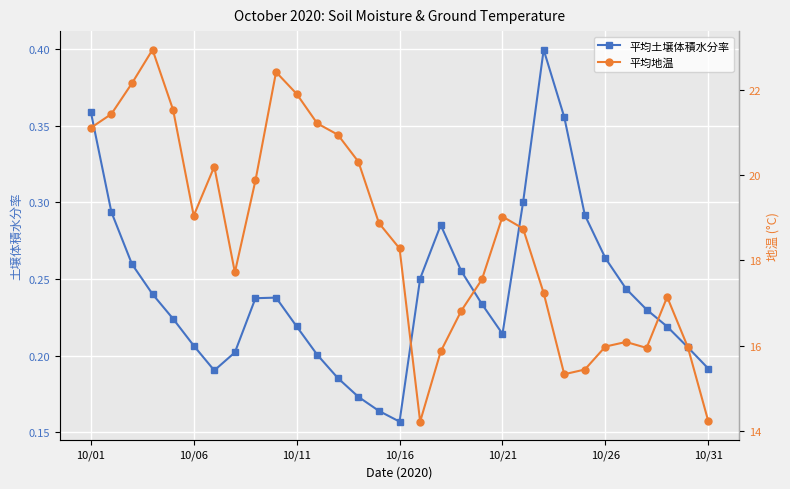

True or false: 平均土壌体積水分率 has more than 0 interior local peaks.

True